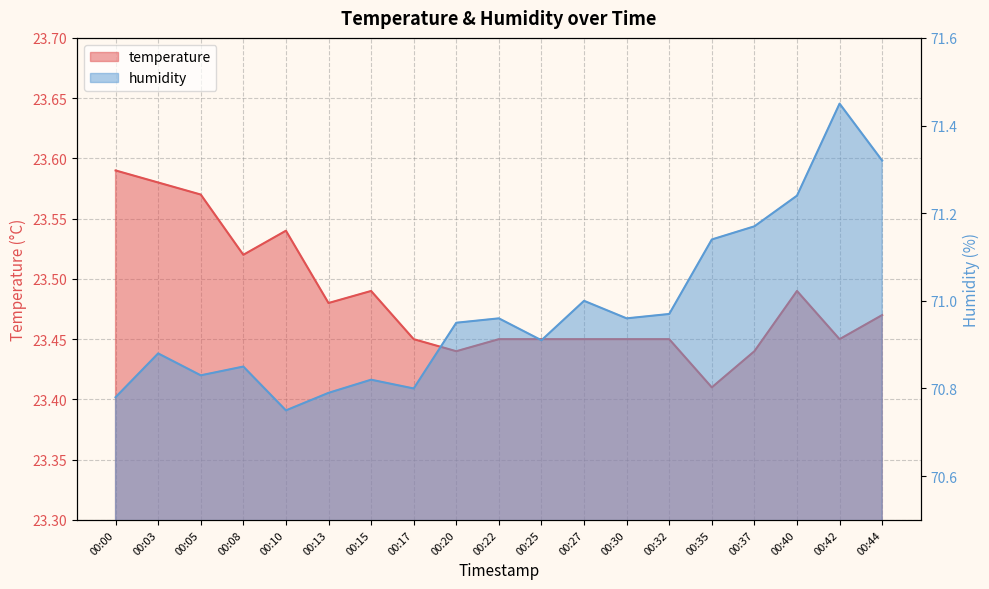

In humidity, how many points are lower than both neighbors (excluding endpoints)?

5